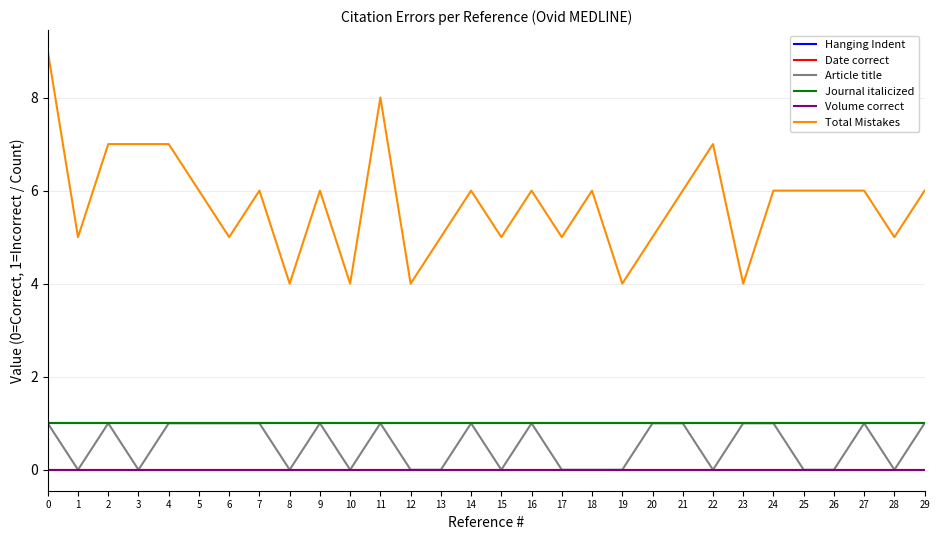

Reading right to left, transcribe all the data shown in this chart.

Hanging Indent: 1	1	1	1	1	1	1	1	1	1	1	1	1	1	1	1	1	1	1	1	1	1	1	1	1	1	1	1	1	1
Date correct: 0	0	0	0	0	0	0	0	0	0	0	0	0	0	0	0	0	0	0	0	0	0	0	0	0	0	0	0	0	0
Article title: 1	0	1	0	0	1	1	0	1	1	0	0	0	1	0	1	0	0	1	0	1	0	1	1	1	1	0	1	0	1
Journal italicized: 1	1	1	1	1	1	1	1	1	1	1	1	1	1	1	1	1	1	1	1	1	1	1	1	1	1	1	1	1	1
Volume correct: 0	0	0	0	0	0	0	0	0	0	0	0	0	0	0	0	0	0	0	0	0	0	0	0	0	0	0	0	0	0
Total Mistakes: 6	5	6	6	6	6	4	7	6	5	4	6	5	6	5	6	5	4	8	4	6	4	6	5	6	7	7	7	5	9